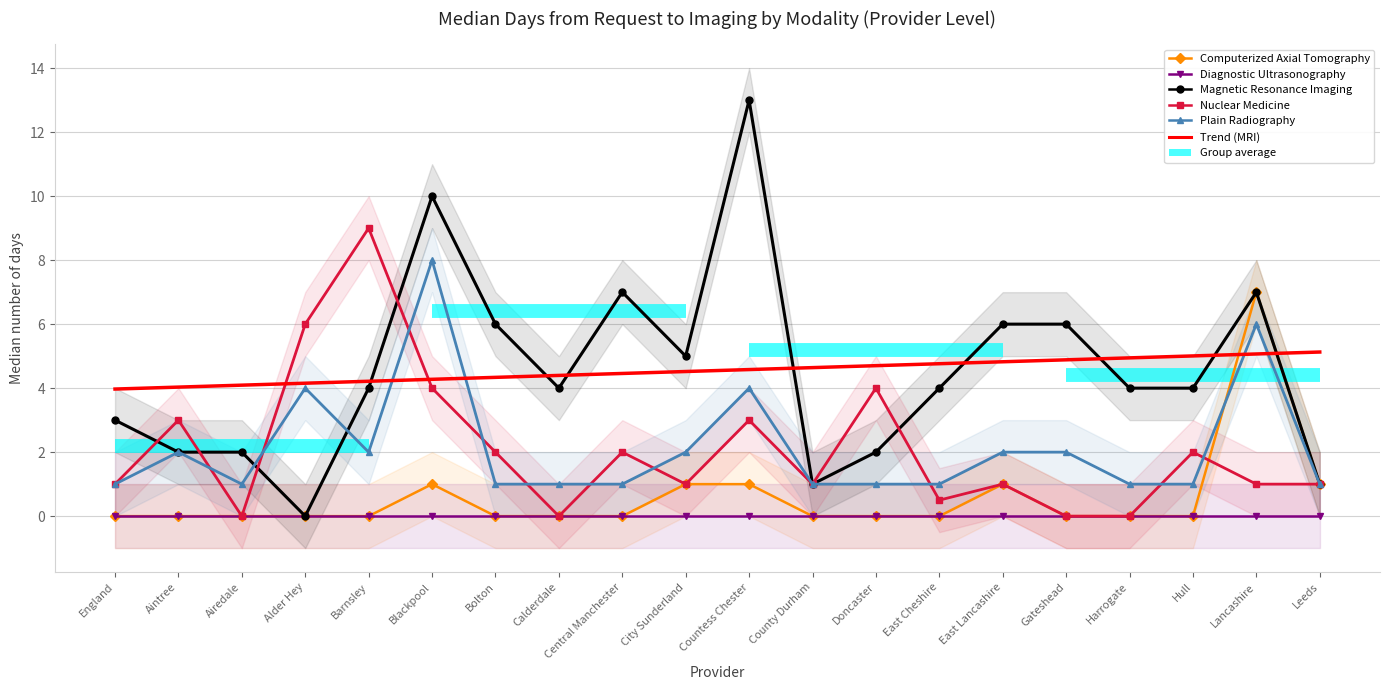

True or false: Nuclear Medicine has a value of 0.5 at East Cheshire.

True